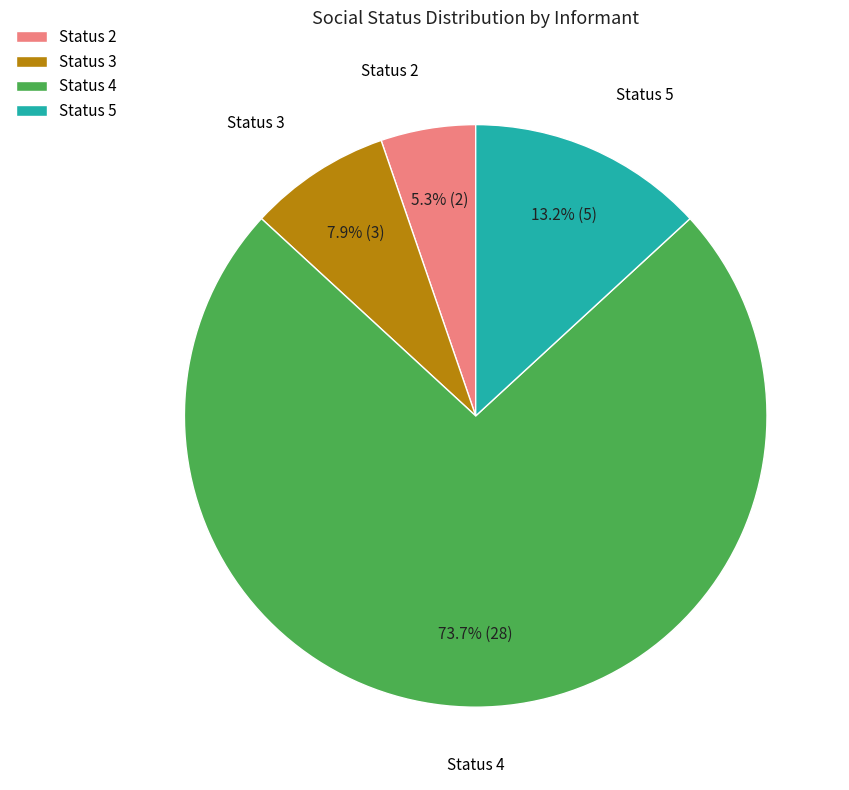

What is the largest slice in the pie chart?

Status 4